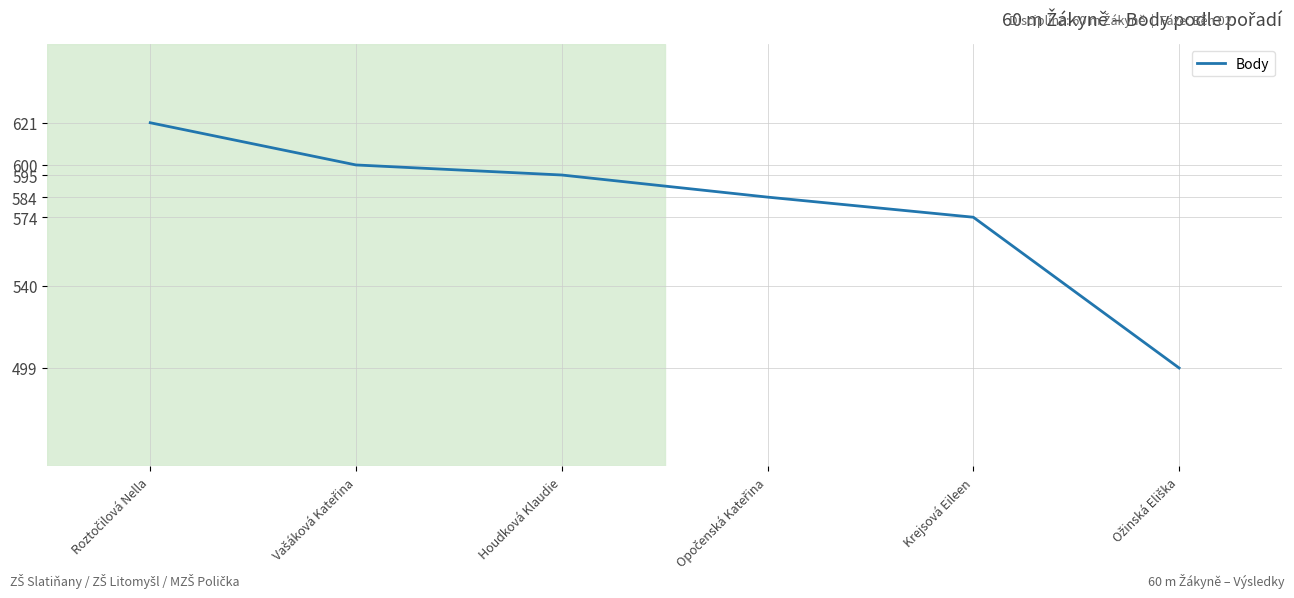

How many values are below 595?

3